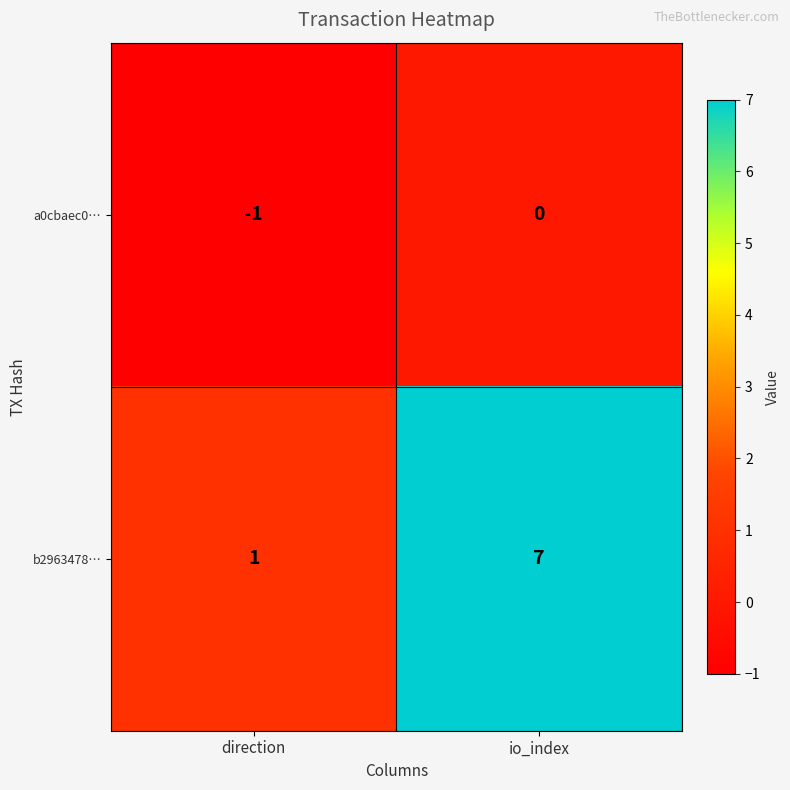

Rank the series by their average value, from lowest to highest.

a0cbaec0…, b2963478…